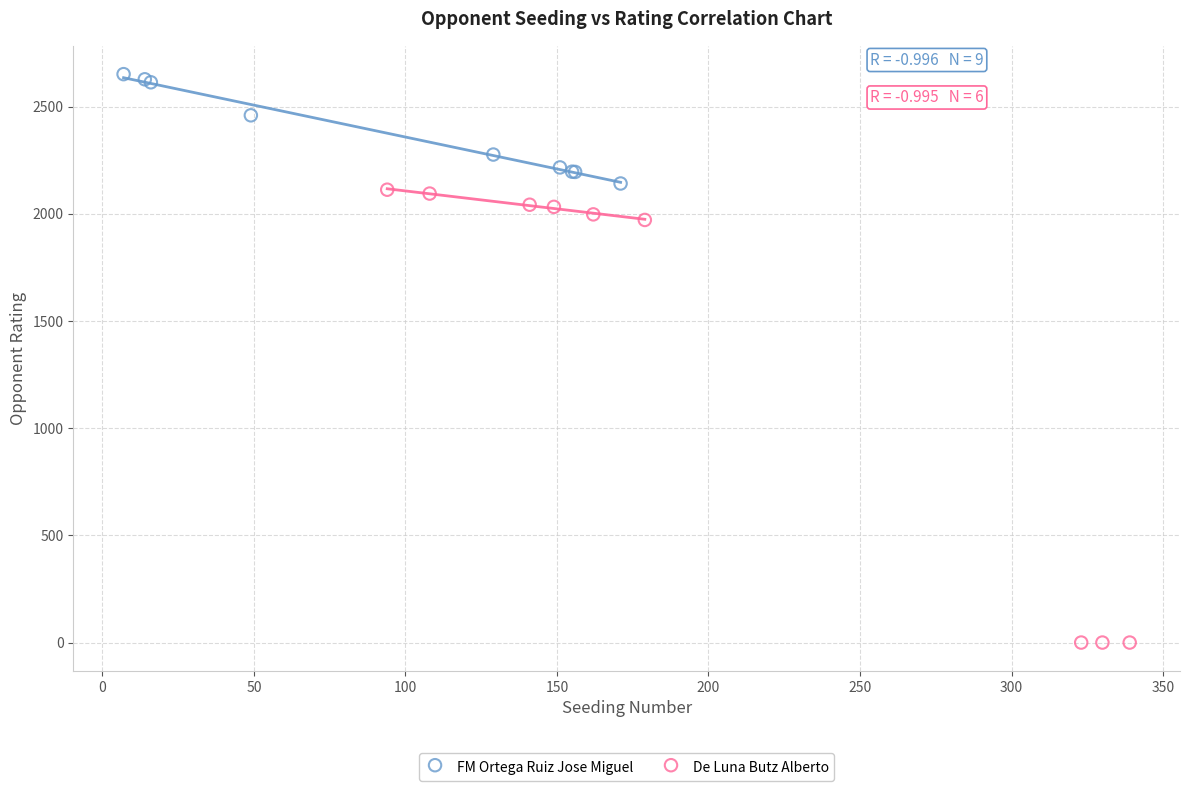

Which series reaches the minimum Y coordinate?

De Luna Butz Alberto